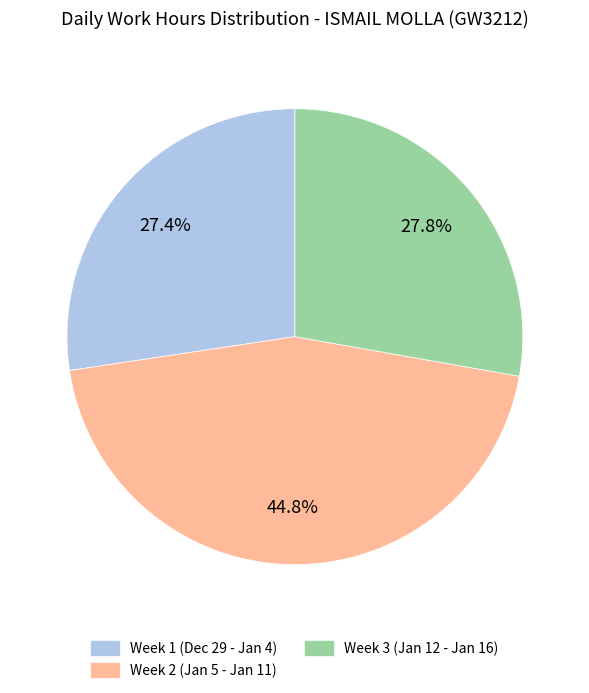

Does any single category account for the majority?

No